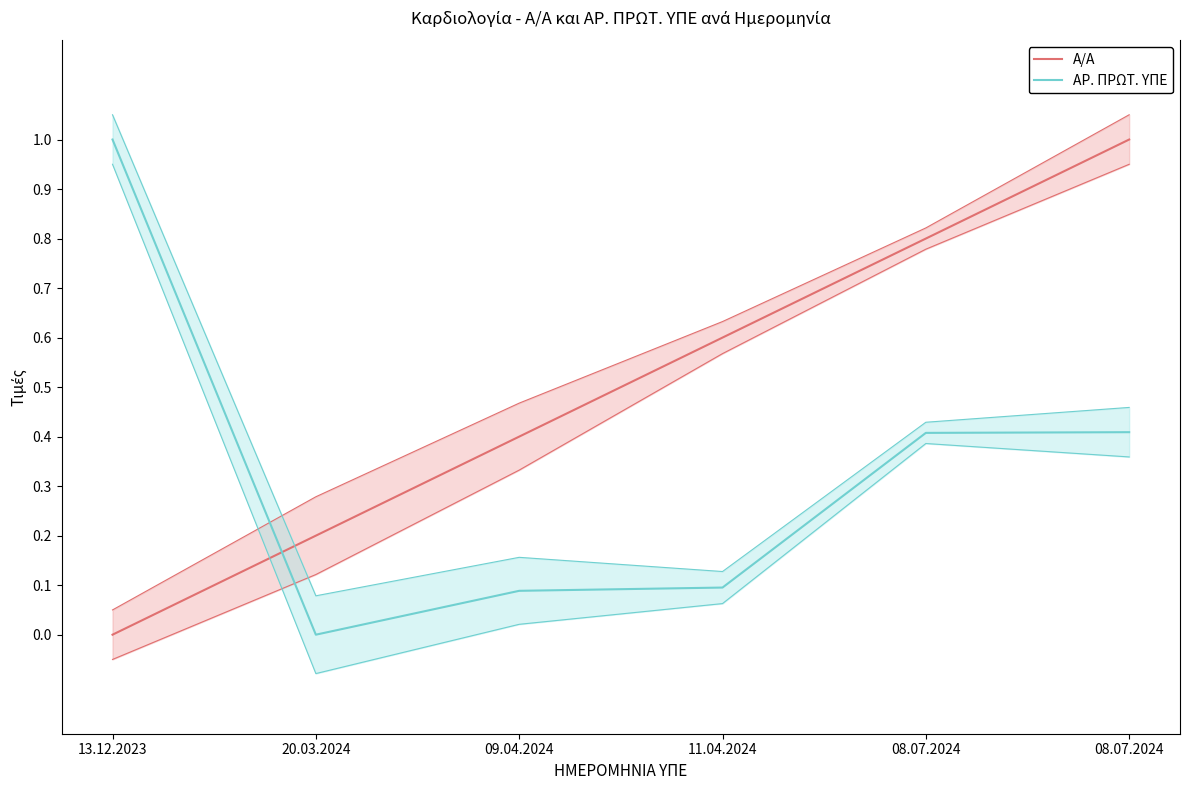

What is the highest value of the Α/Α series?

1.0